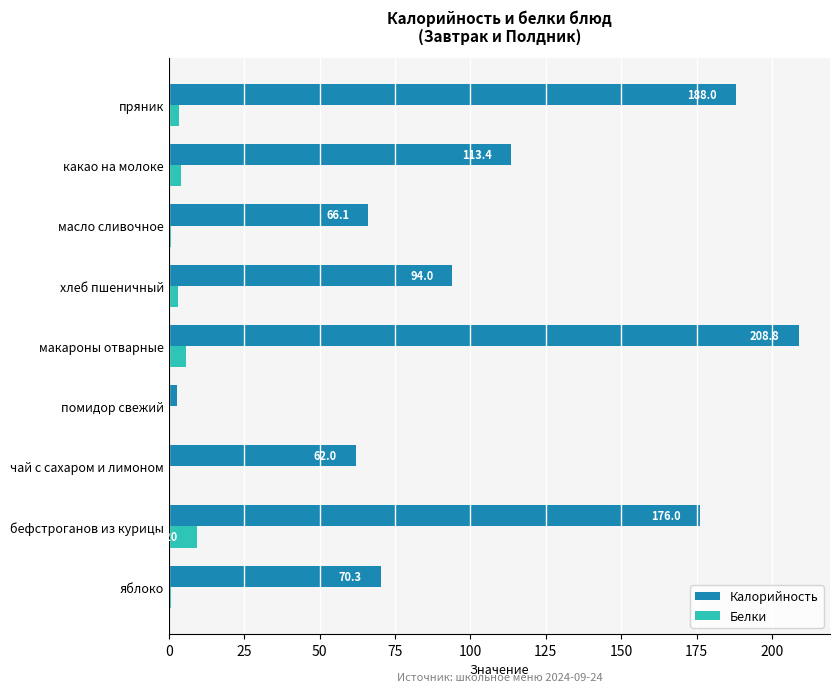

Where is Калорийность nearest to the value 105?

какао на молоке